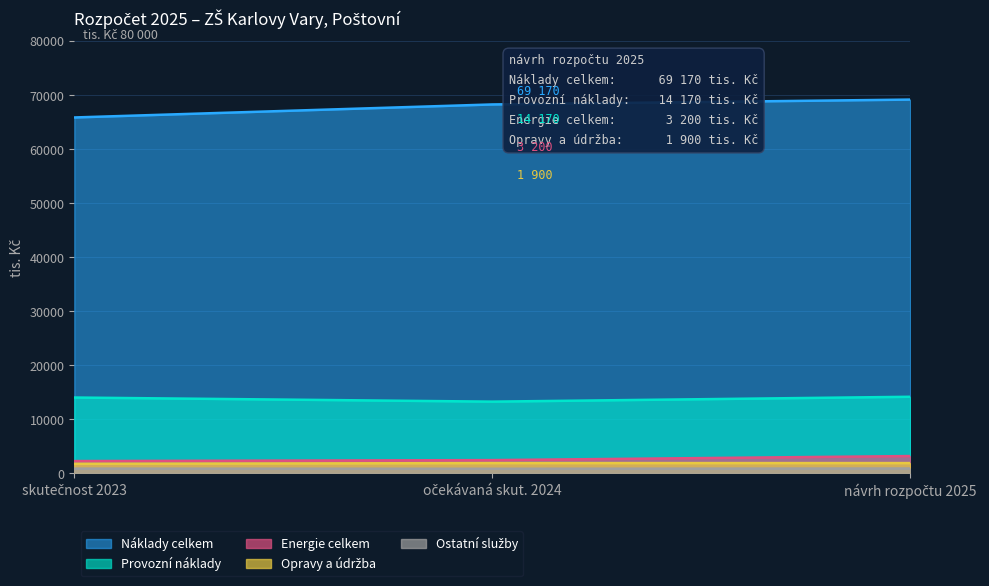

What is the label of the 2nd point from the left?

očekávaná skut. 2024